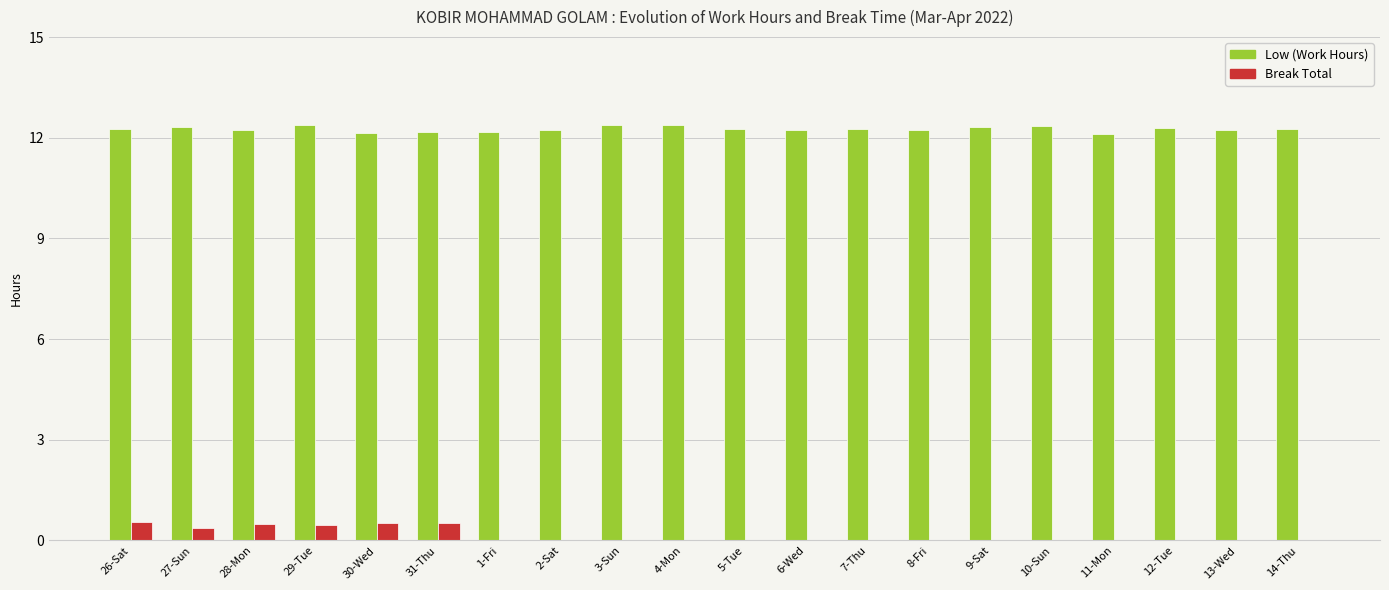

What is the sum of the Low (Work Hours) values at 26-Sat and 3-Sun?

24.6